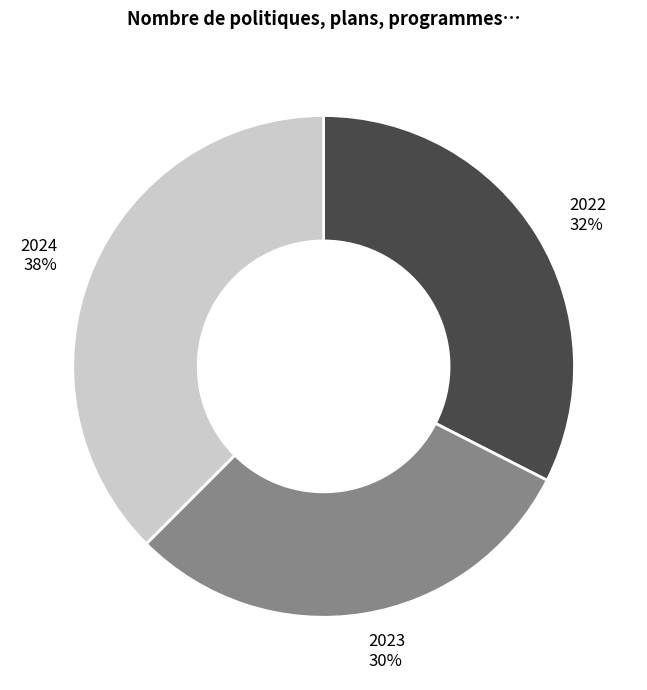

Rank the categories by value from highest to lowest.

2024, 2022, 2023